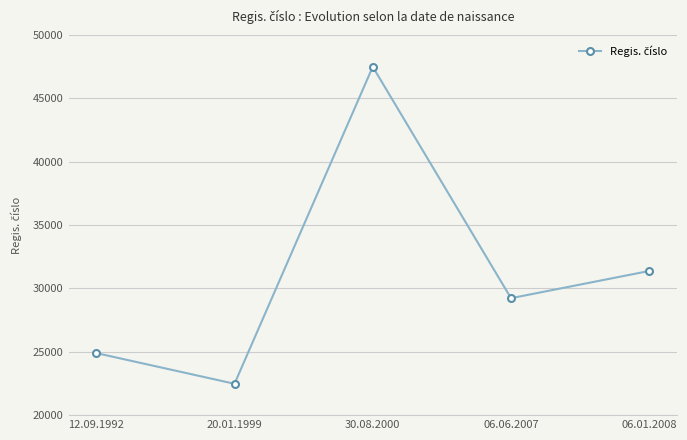

Reading left to right, list all the values displayed in this chart.

24899	22475	47495	29230	31379